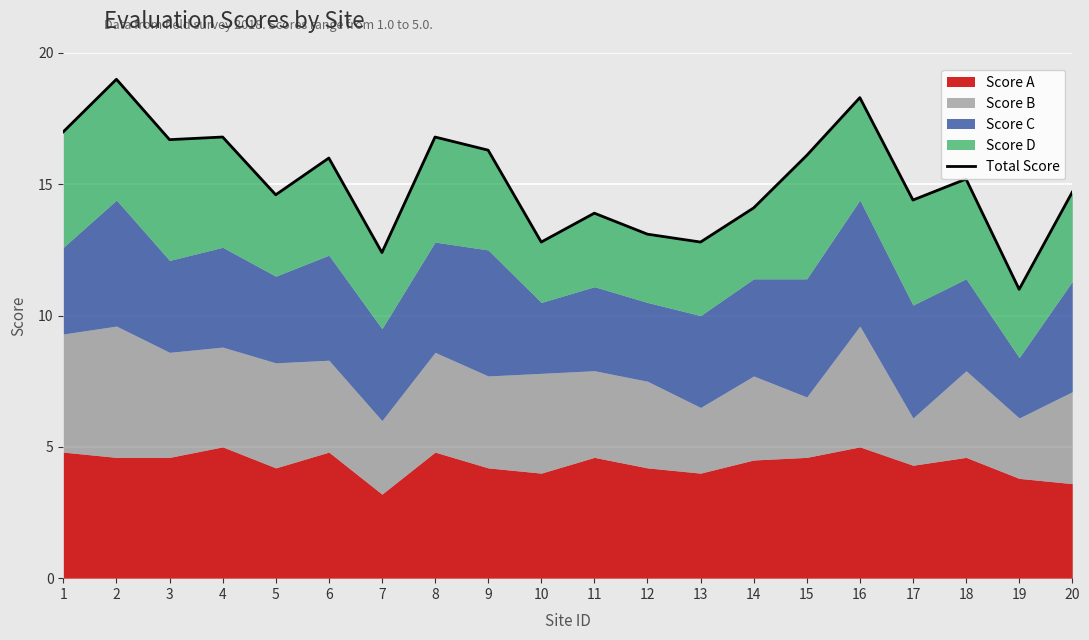

At which category does the data reach its first local valley?

3